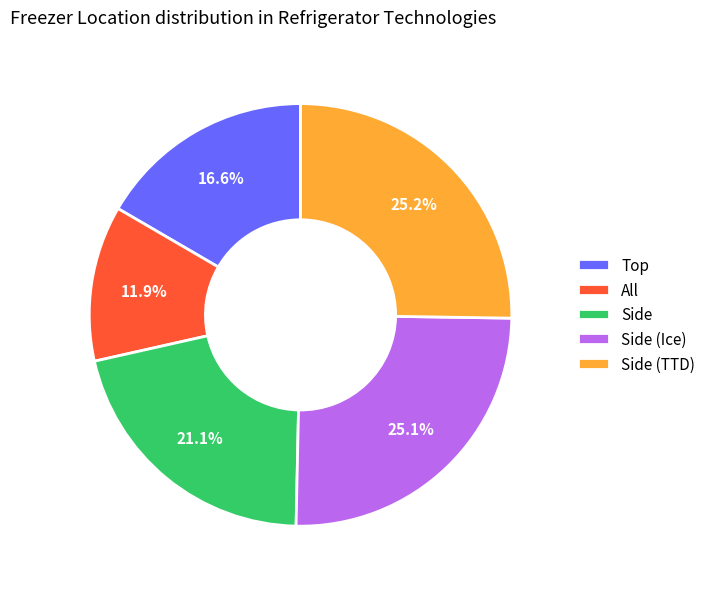

How many segments does this pie chart have?

5